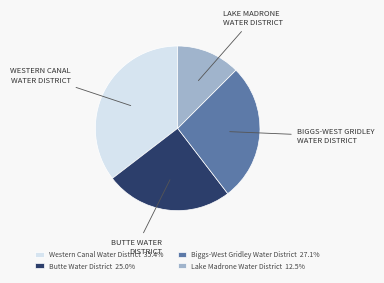

Combined, do WESTERN CANAL WATER DISTRICT and BIGGS-WEST GRIDLEY WATER DISTRICT account for over 50%?

Yes